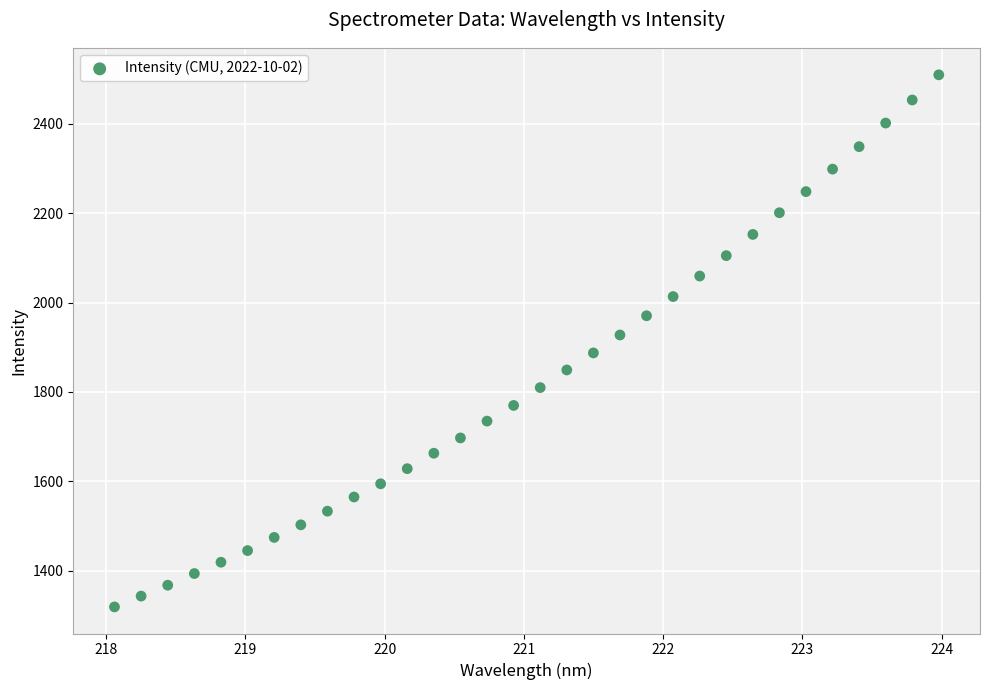

What Y value in the scatter plot is closest to 1914?

1927.4